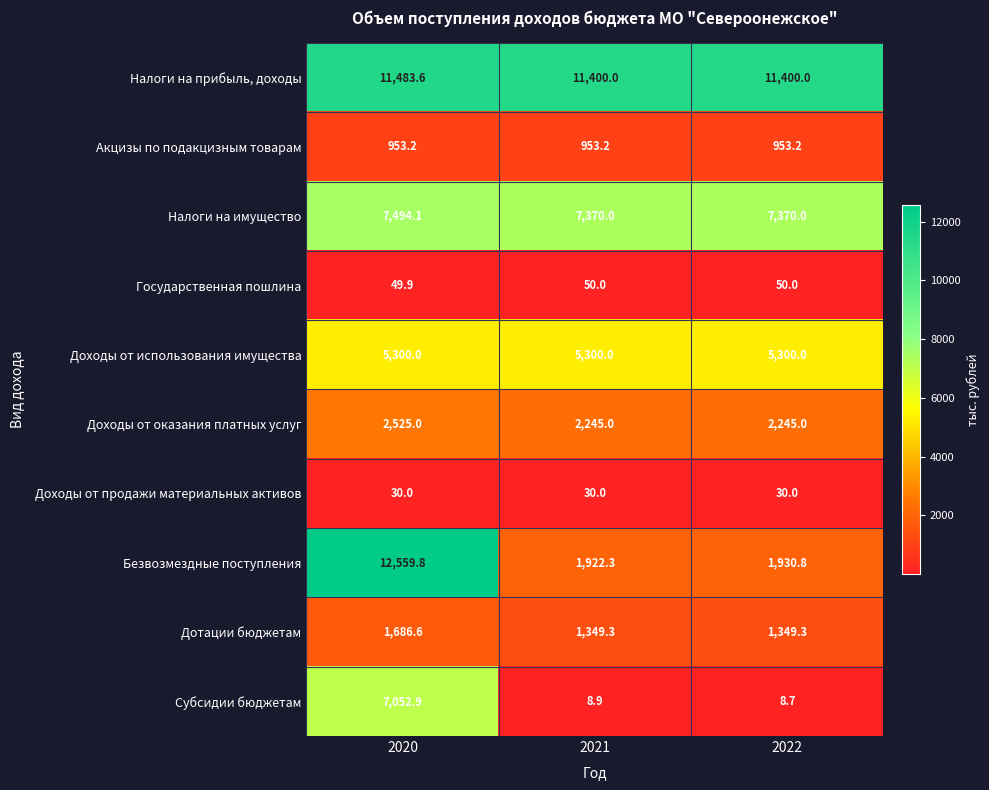

Reading right to left, list all the values displayed in this chart.

Налоги на прибыль, доходы: 2022=11400.0	2021=11400.0	2020=11483.6
Акцизы по подакцизным товарам: 2022=953.2	2021=953.2	2020=953.2
Налоги на имущество: 2022=7370.0	2021=7370.0	2020=7494.1
Государственная пошлина: 2022=50.0	2021=50.0	2020=49.9
Доходы от использования имущества: 2022=5300.0	2021=5300.0	2020=5300.0
Доходы от оказания платных услуг: 2022=2245.0	2021=2245.0	2020=2525.0
Доходы от продажи материальных активов: 2022=30.0	2021=30.0	2020=30.0
Безвозмездные поступления: 2022=1930.8	2021=1922.3	2020=12559.8
Дотации бюджетам: 2022=1349.3	2021=1349.3	2020=1686.6
Субсидии бюджетам: 2022=8.7	2021=8.9	2020=7052.9